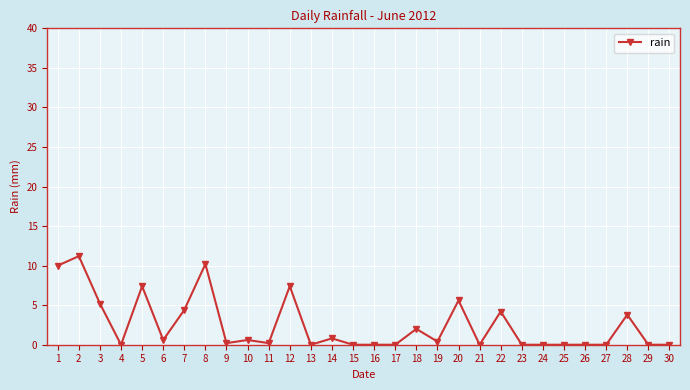

What is the maximum value shown in the chart?

11.2